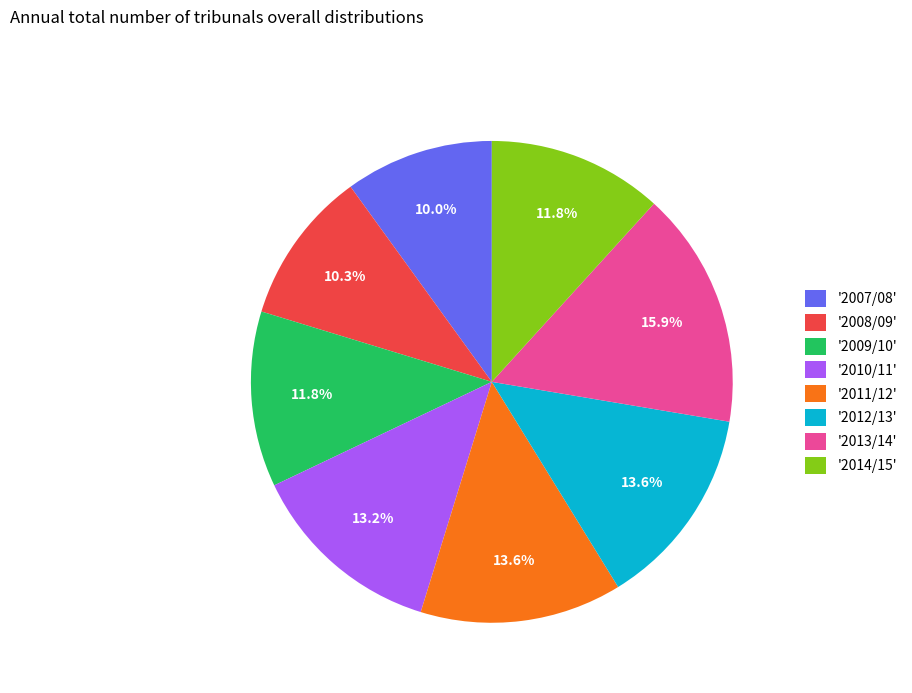

Between '2010/11' and '2014/15', which is larger?

'2010/11'